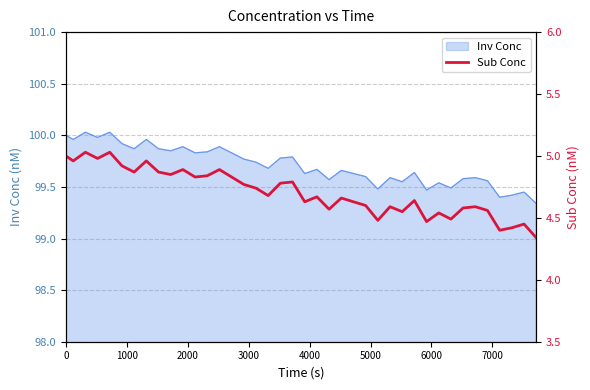

The value at 0 is 5.0. True or false?

True